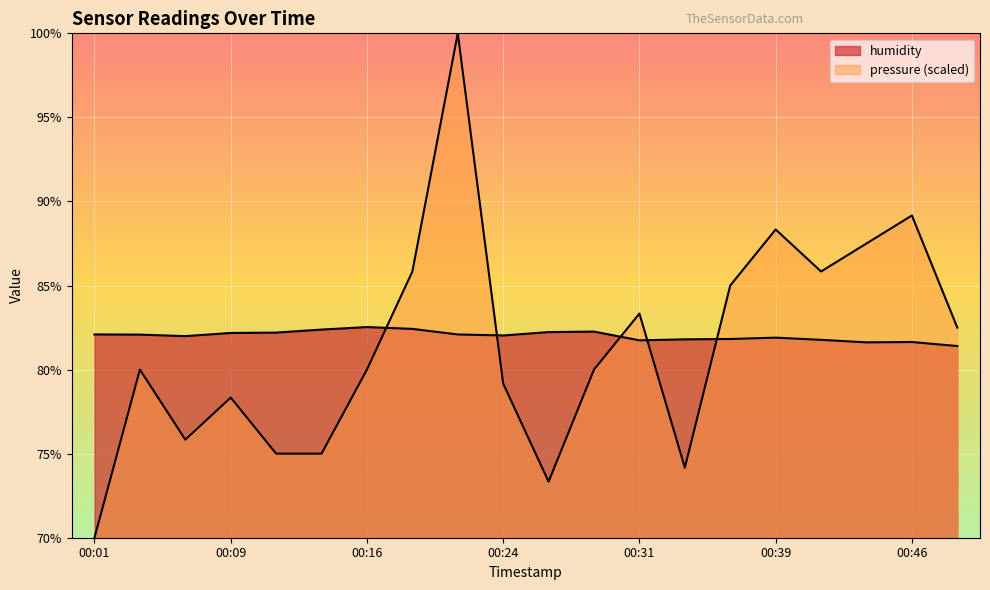

What is the greatest value displayed?

100.0